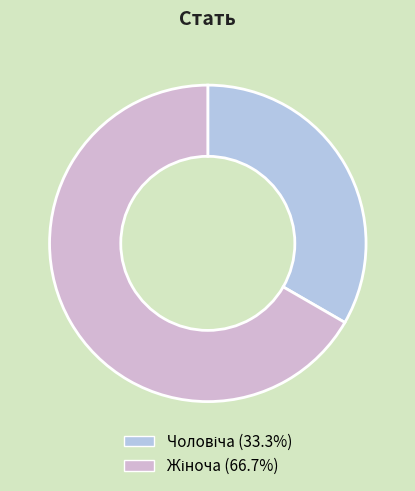

Does any single category account for the majority?

Yes